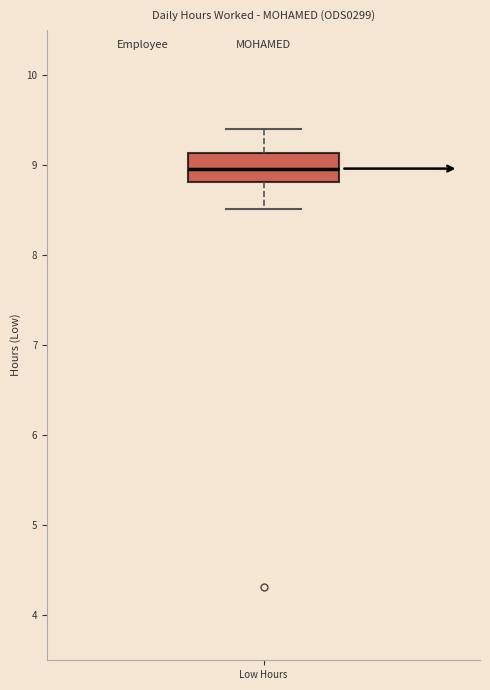

Read this box plot against the y-axis: the position of the median line, the range covered by the box, and the ends of both whiskers. The values are not printed on the chart, so give them approximately, as read against the axis.

median 9.0, box 8.8 to 9.1, whiskers 8.5 to 9.4